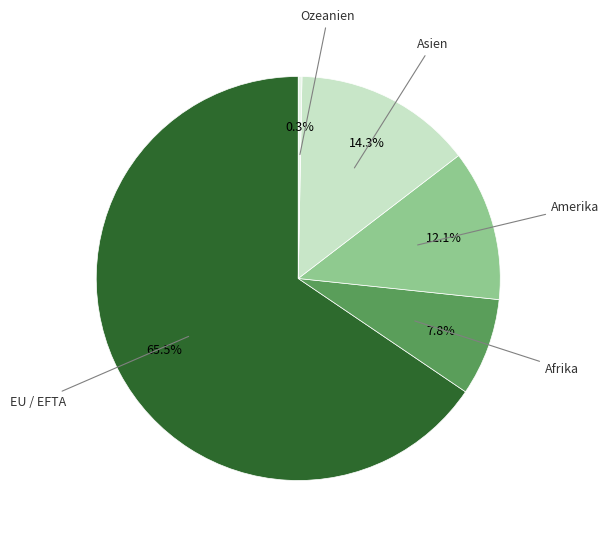

Is there any slice that represents more than half of the pie?

Yes